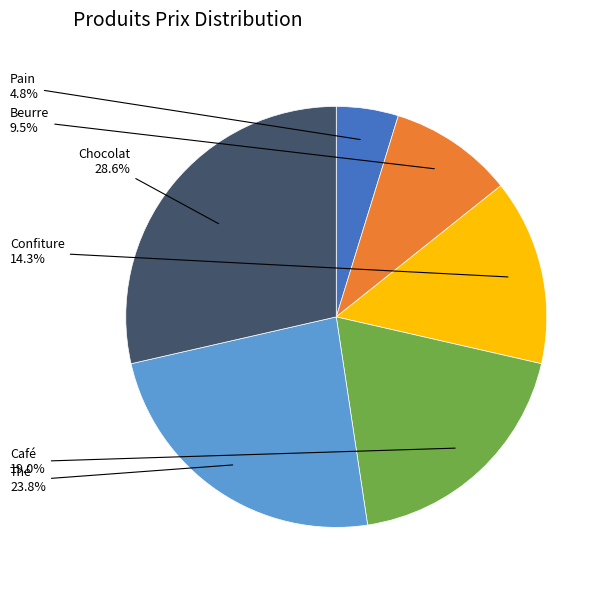

Does any single category account for the majority?

No